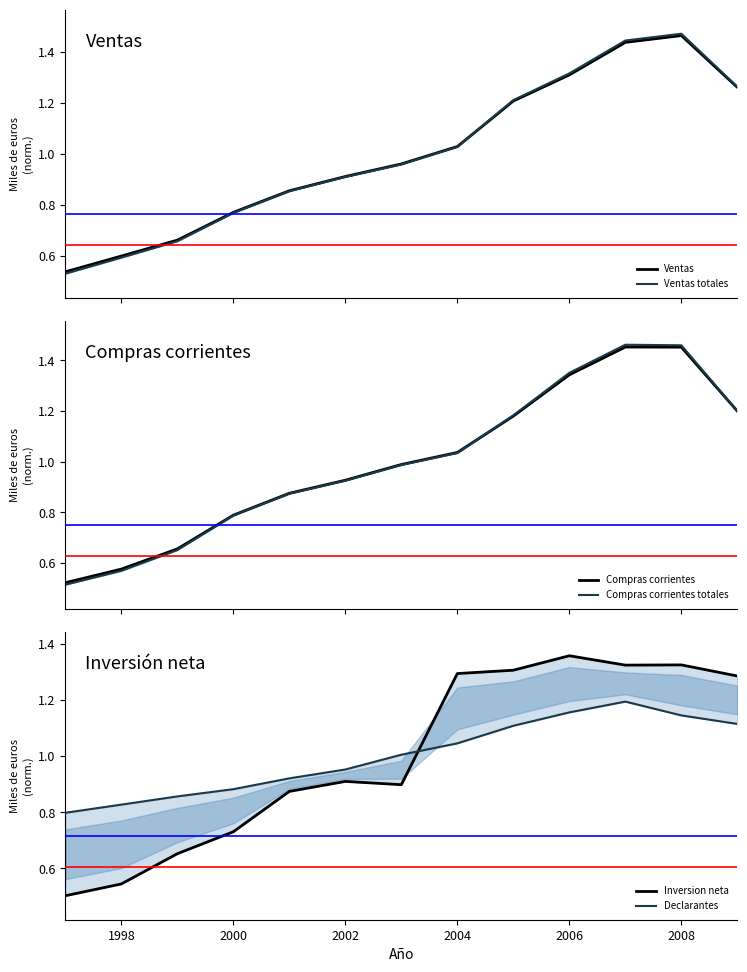

In Ventas, how many points are higher than both neighbors (excluding endpoints)?

1